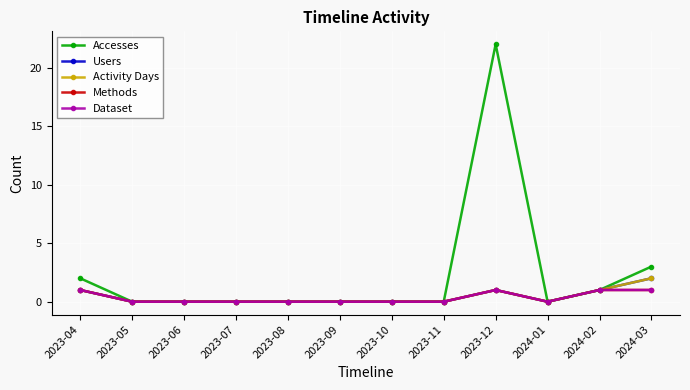

In Activity Days, how many points are higher than both neighbors (excluding endpoints)?

1